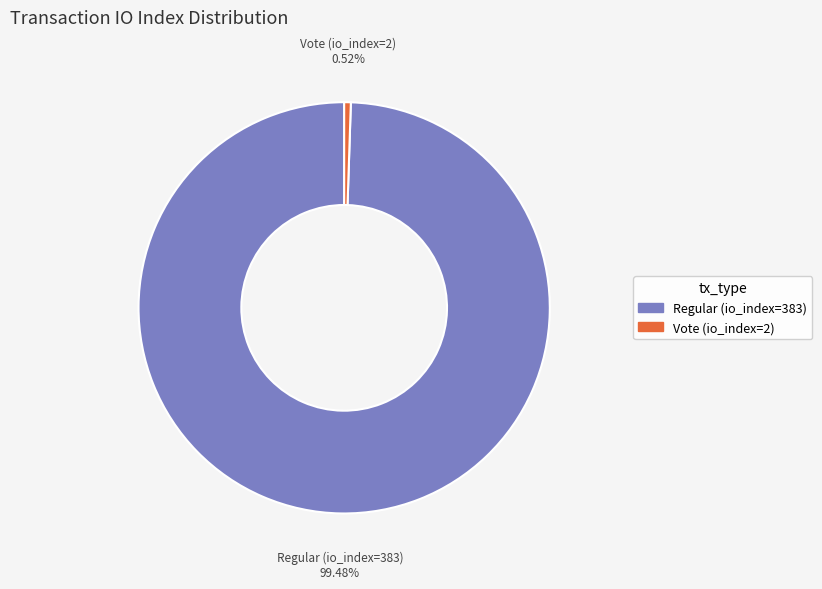

To the nearest percent, what is the combined percentage of Vote (io_index=2) and Regular (io_index=383)?

100%